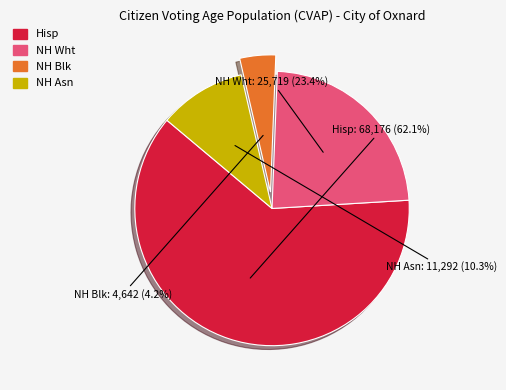

How many segments does this pie chart have?

4